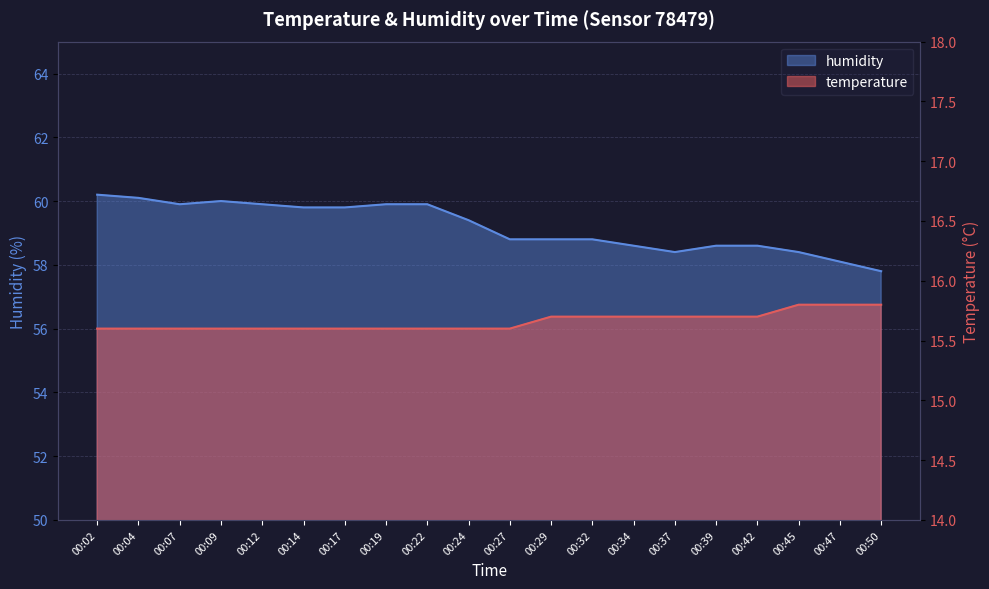

What is the spread (max minus min) of values at 00:42?

42.9